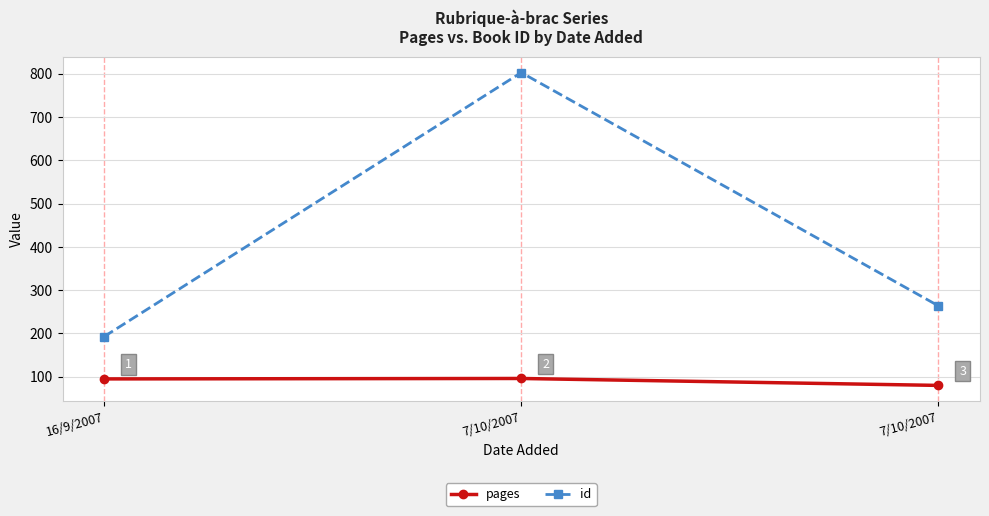

What is the highest value of the pages series?

96